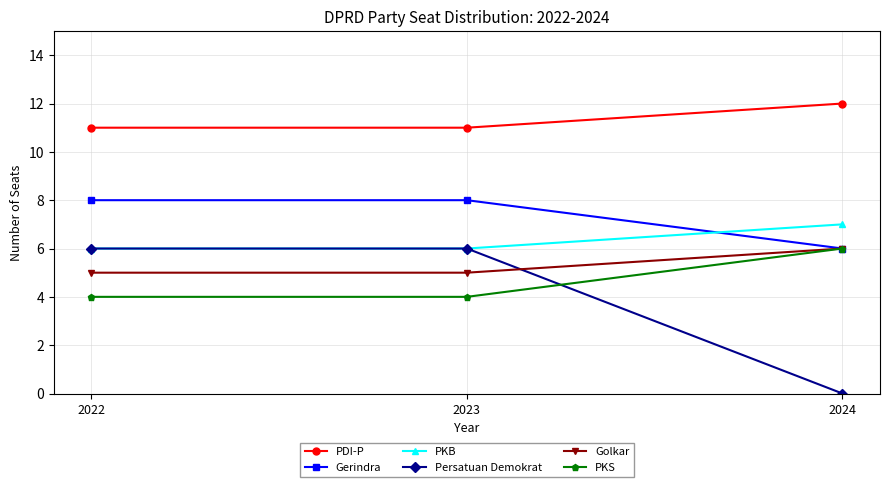

Reading right to left, transcribe all the data shown in this chart.

PDI-P: 2024=12	2023=11	2022=11
Gerindra: 2024=6	2023=8	2022=8
PKB: 2024=7	2023=6	2022=6
Persatuan Demokrat: 2024=0	2023=6	2022=6
Golkar: 2024=6	2023=5	2022=5
PKS: 2024=6	2023=4	2022=4